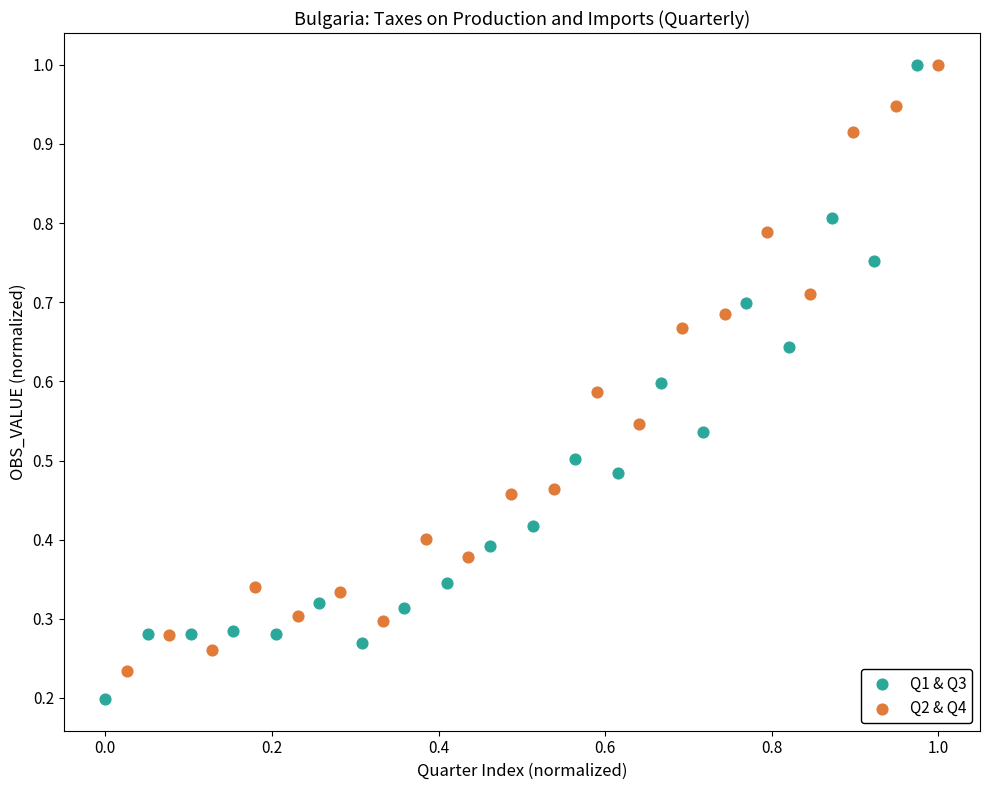

Which series contains the lowest Y value?

Q1 & Q3